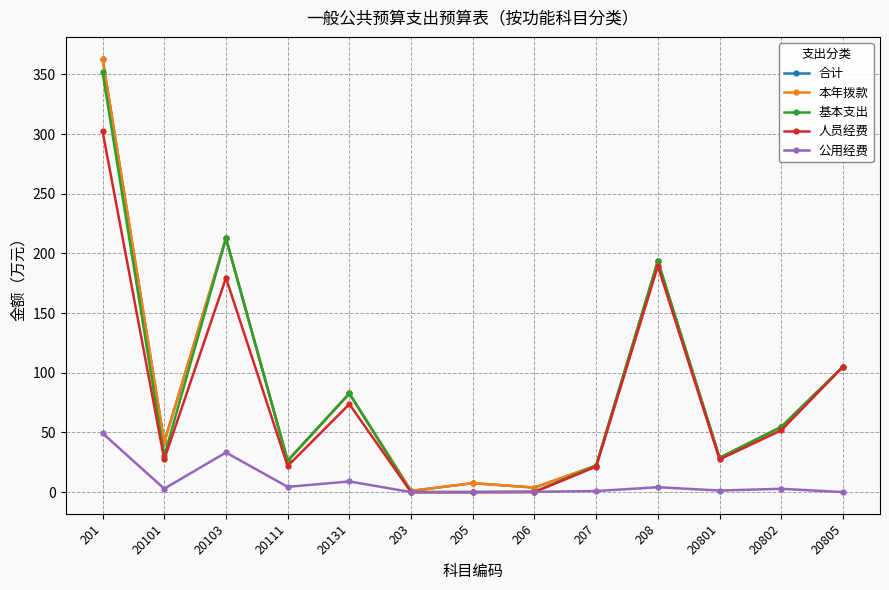

True or false: 合计 has a value of 52.4 at 20103.

False